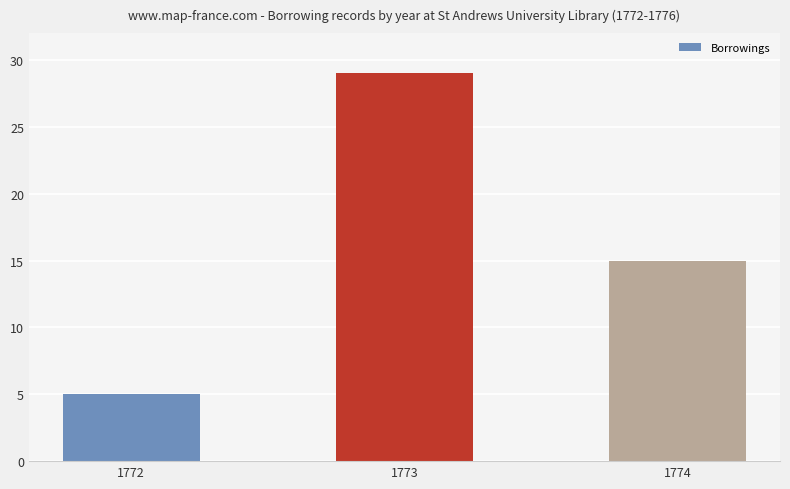

List the labels in order of value, smallest first.

1772, 1774, 1773